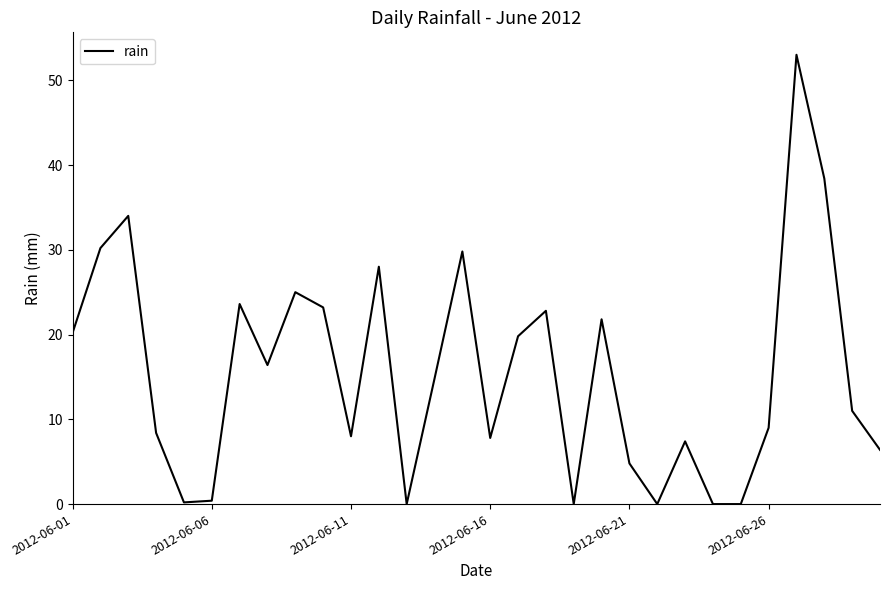

True or false: the data has more than 0 interior local peaks.

True